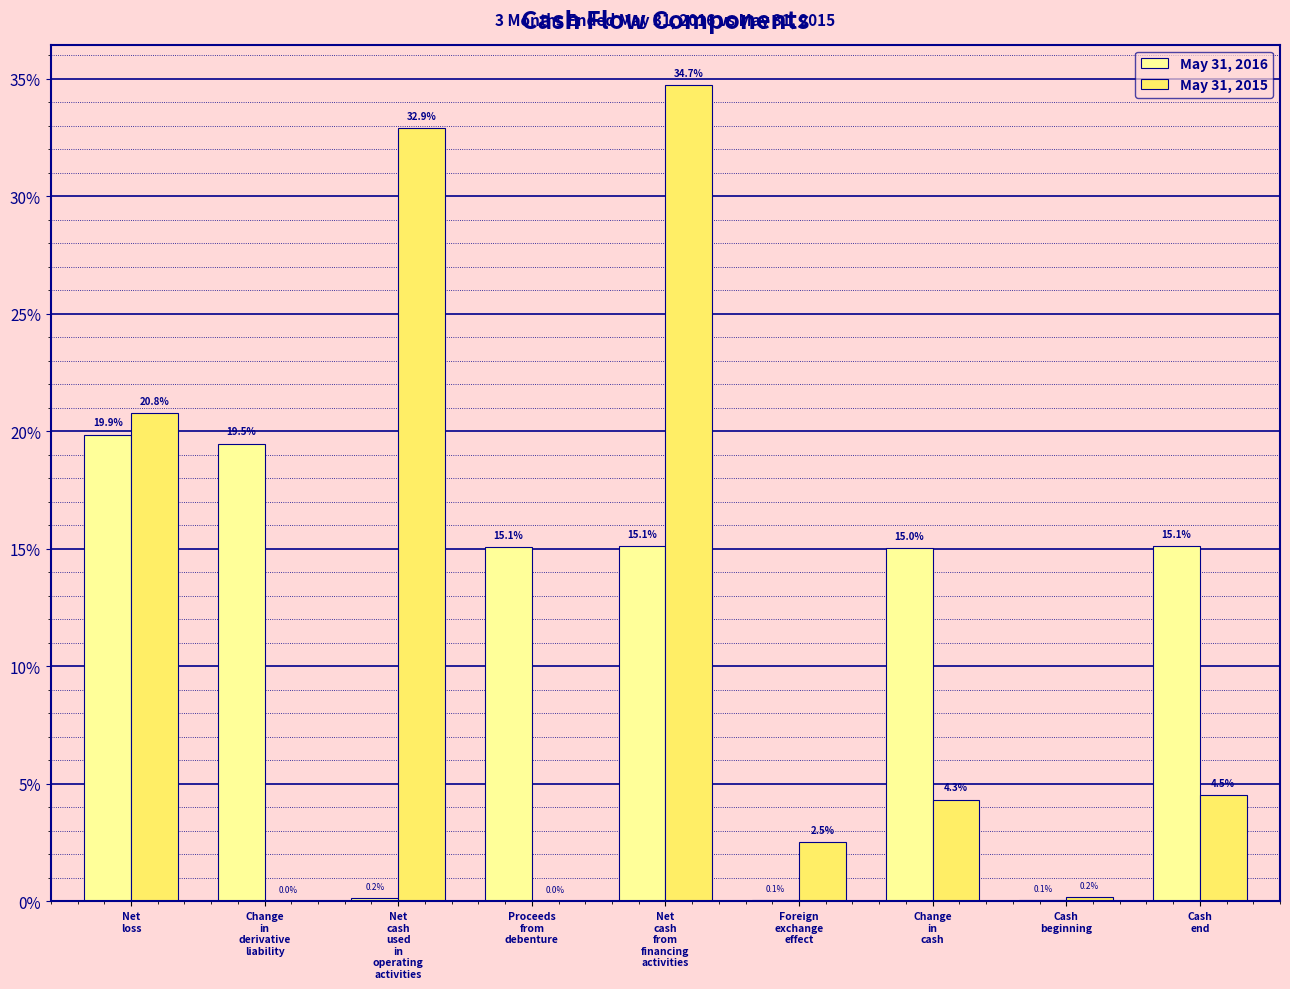

What is the highest value of the May 31, 2016 series?

19.9